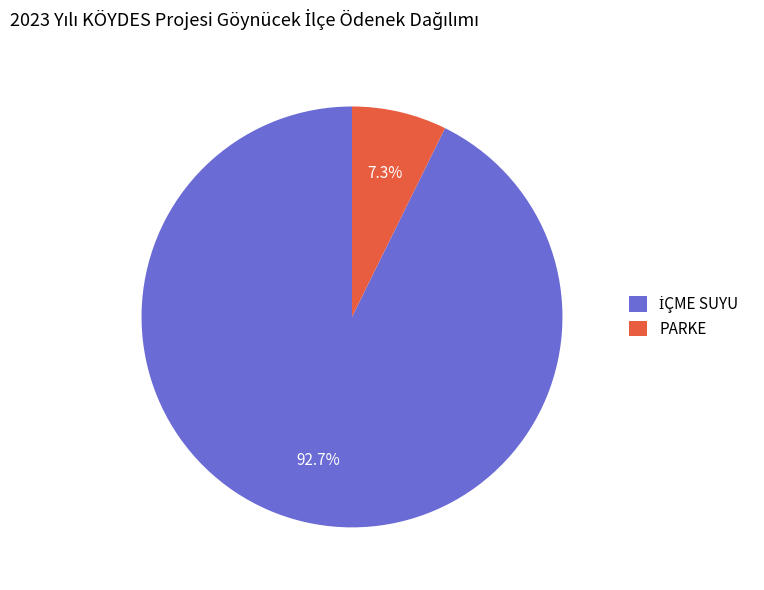

How much of the chart is everything except PARKE?

92.7%